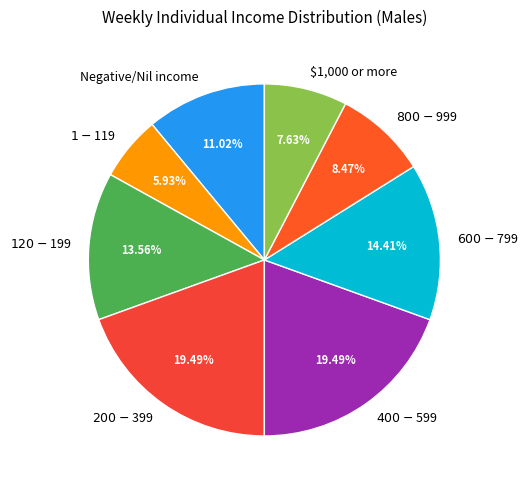

Which category has the smallest portion of the pie?

$1-$119